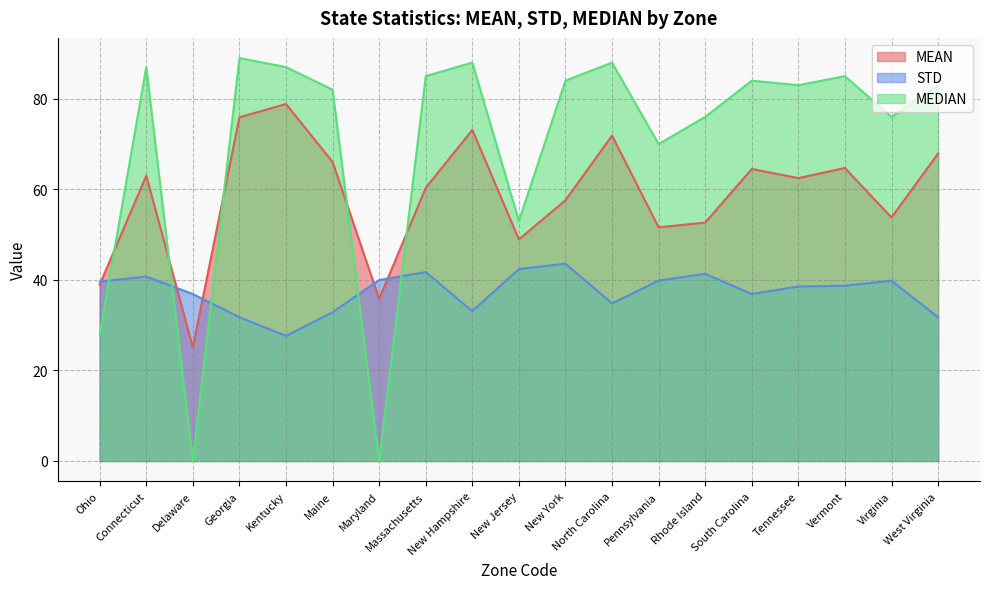

Reading right to left, what are all the values shown in this chart?

MEAN: West Virginia=67.9	Virginia=53.8	Vermont=64.7	Tennessee=62.5	South Carolina=64.5	Rhode Island=52.7	Pennsylvania=51.6	North Carolina=71.9	New York=57.6	New Jersey=48.9	New Hampshire=73.1	Massachusetts=60.3	Maryland=35.8	Maine=66.0	Kentucky=78.8	Georgia=75.9	Delaware=25.1	Connecticut=63.0	Ohio=39.0
STD: West Virginia=31.7	Virginia=39.8	Vermont=38.7	Tennessee=38.5	South Carolina=36.9	Rhode Island=41.3	Pennsylvania=39.8	North Carolina=34.8	New York=43.6	New Jersey=42.4	New Hampshire=33.1	Massachusetts=41.7	Maryland=40.0	Maine=32.9	Kentucky=27.6	Georgia=31.8	Delaware=36.9	Connecticut=40.7	Ohio=39.6
MEDIAN: West Virginia=83.0	Virginia=76.0	Vermont=85.0	Tennessee=83.0	South Carolina=84.0	Rhode Island=76.0	Pennsylvania=70.0	North Carolina=88.0	New York=84.0	New Jersey=53.0	New Hampshire=88.0	Massachusetts=85.0	Maryland=0.0	Maine=82.0	Kentucky=87.0	Georgia=89.0	Delaware=0.0	Connecticut=87.0	Ohio=28.0